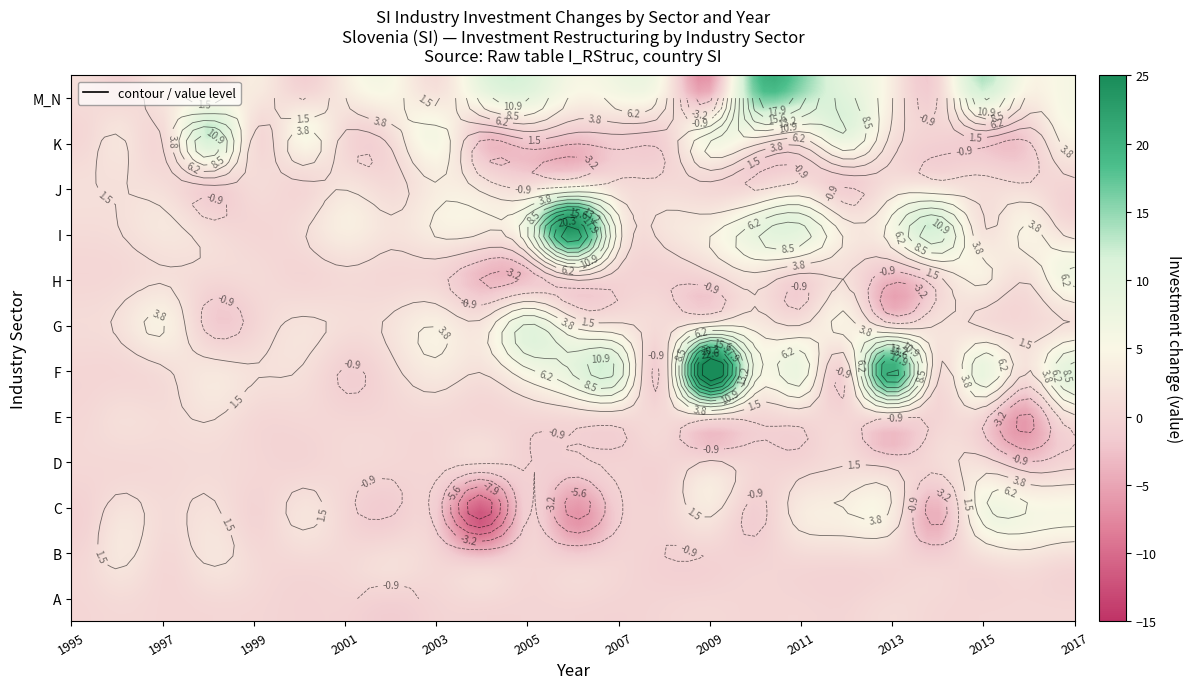

True or false: I has a value of 2.0 at 7.

True